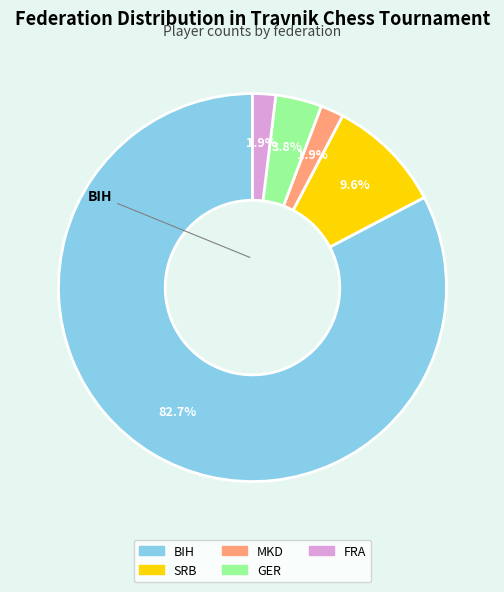

Does BIH account for over 50% of the chart?

Yes